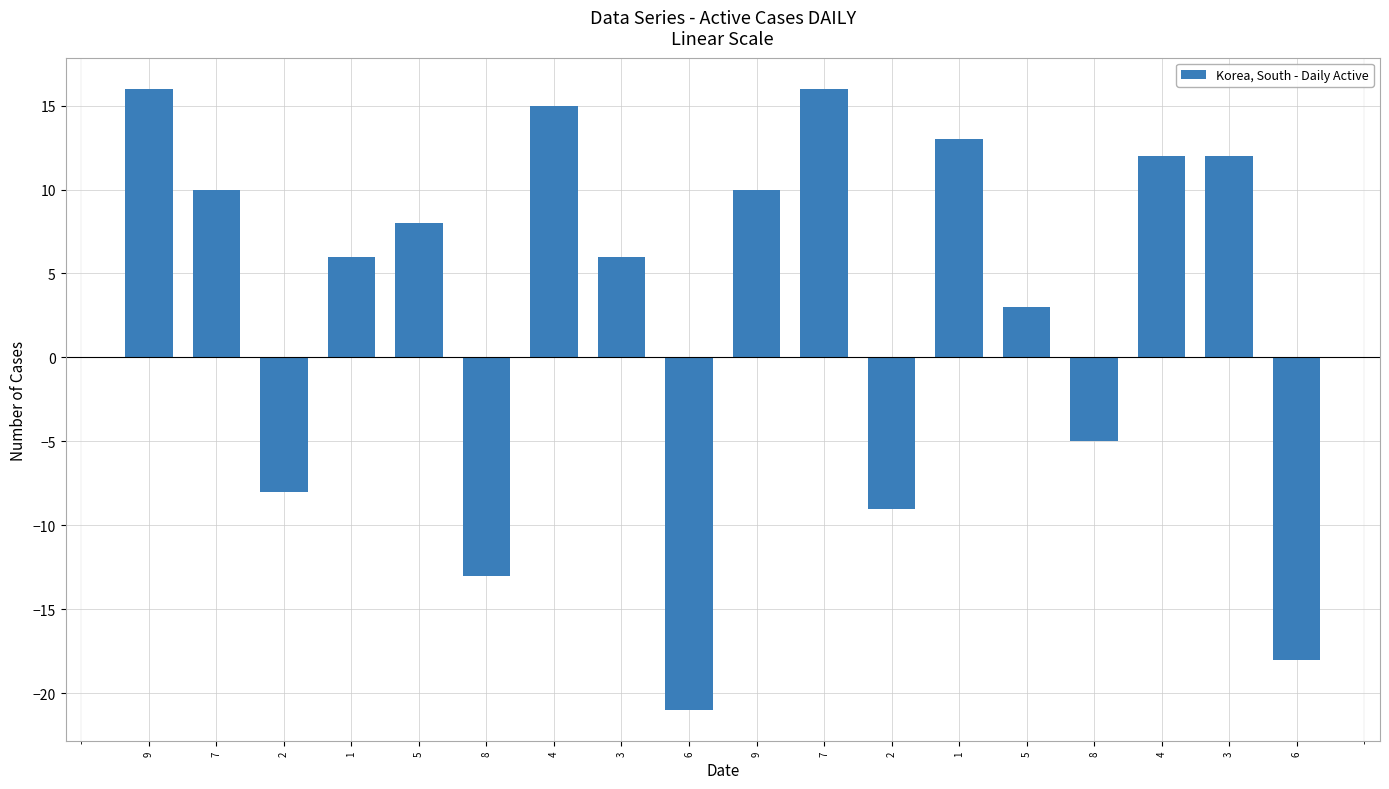

How many data points are less than 8?

9